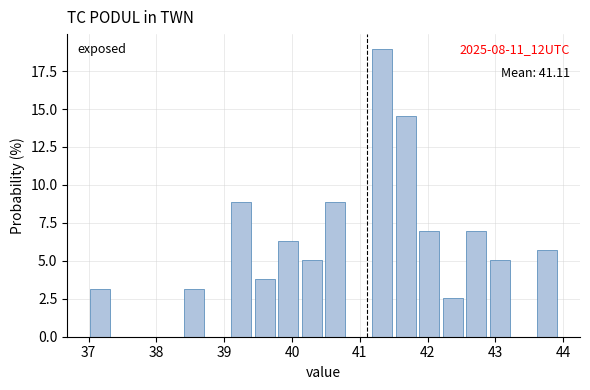

Read against the x-axis, roughly where is the centre of the tallest bar?

41.3